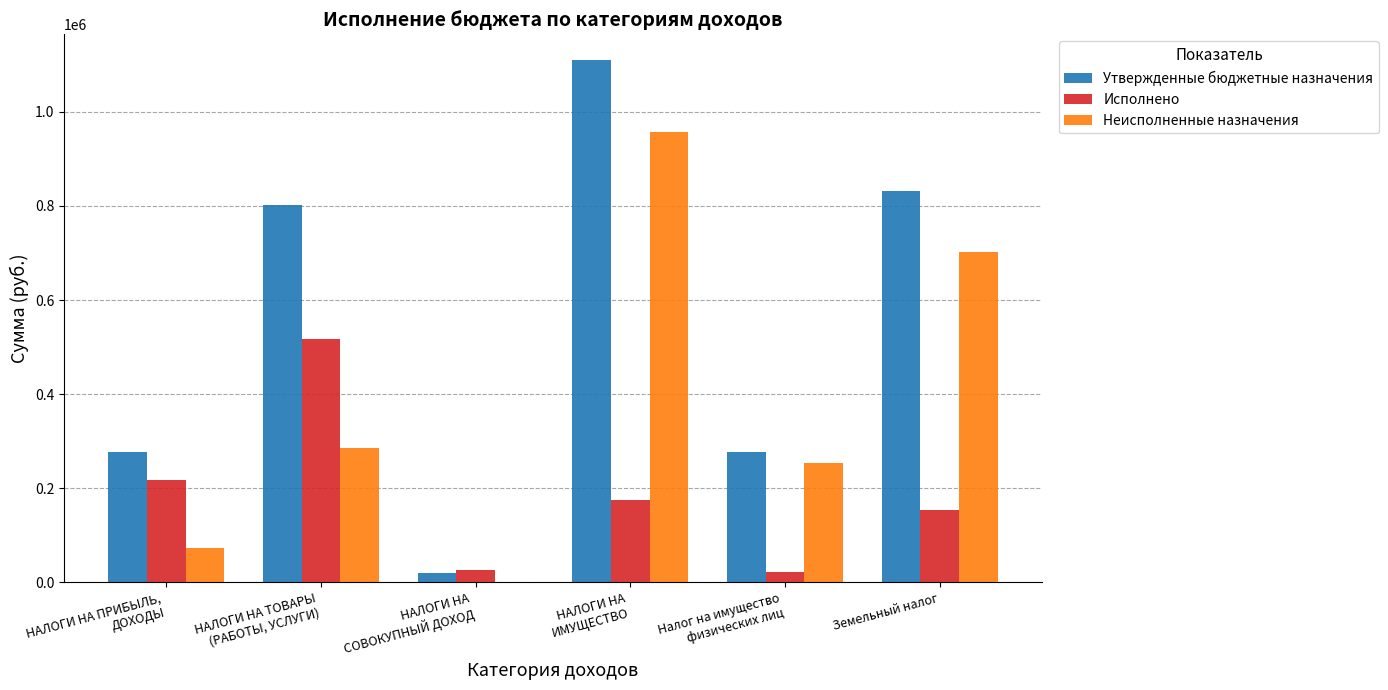

What is the sum of all Исполнено values?

1112650.2